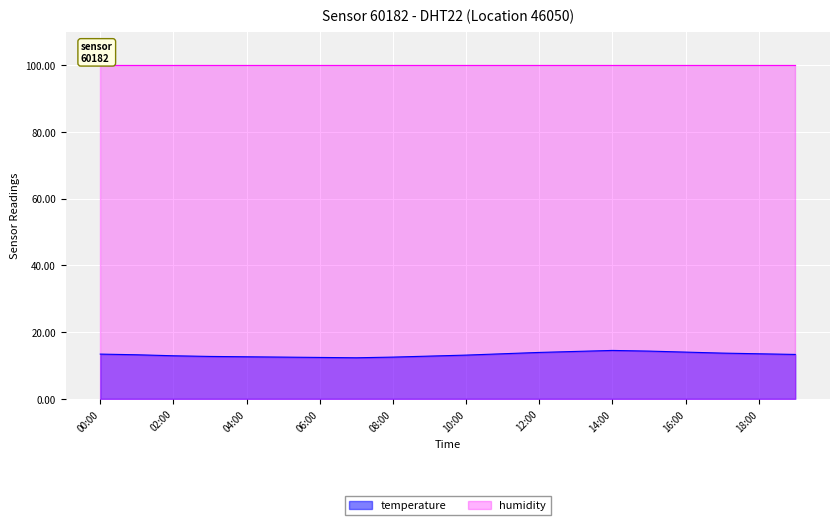

Which series has the largest total across all categories?

humidity